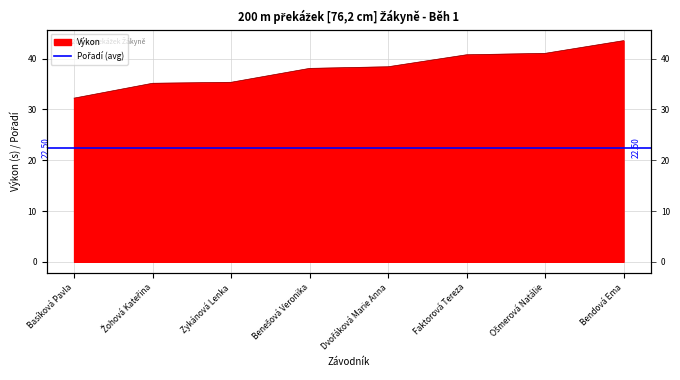

What is the label of the 6th point from the left?

Faktorová Tereza